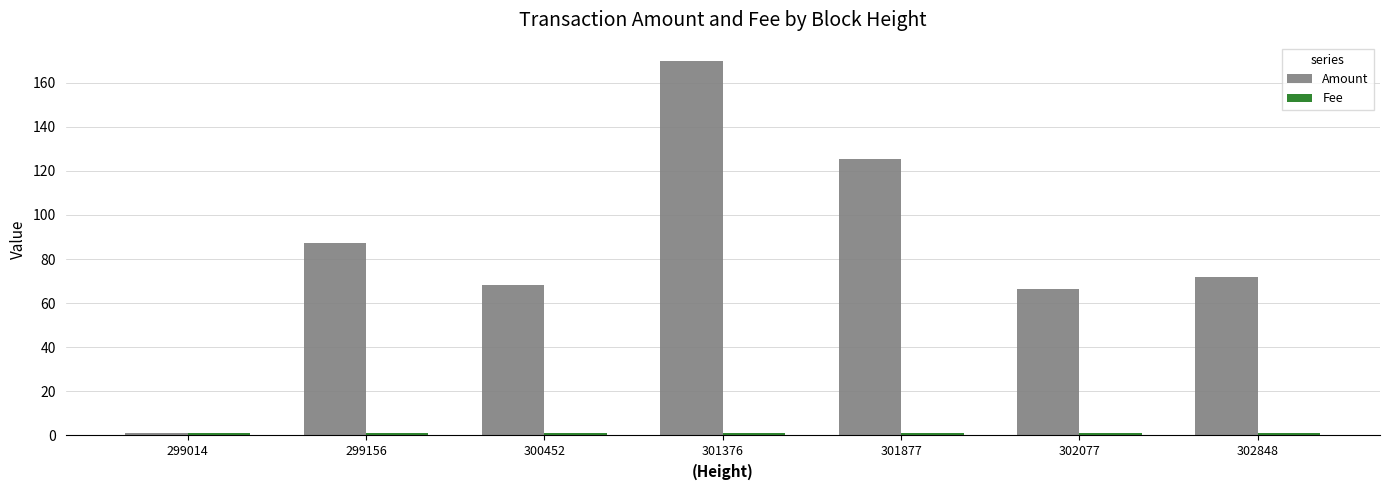

Is it true that Amount equals 71.9 at 302848?

True